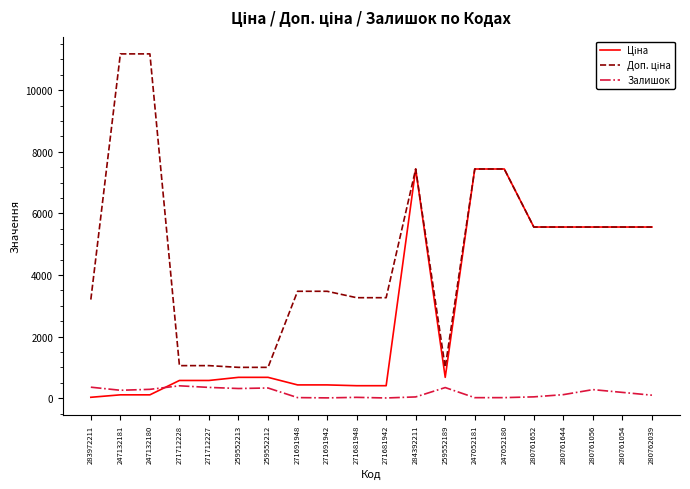

What is the total value across all series at 271712227?

1991.1